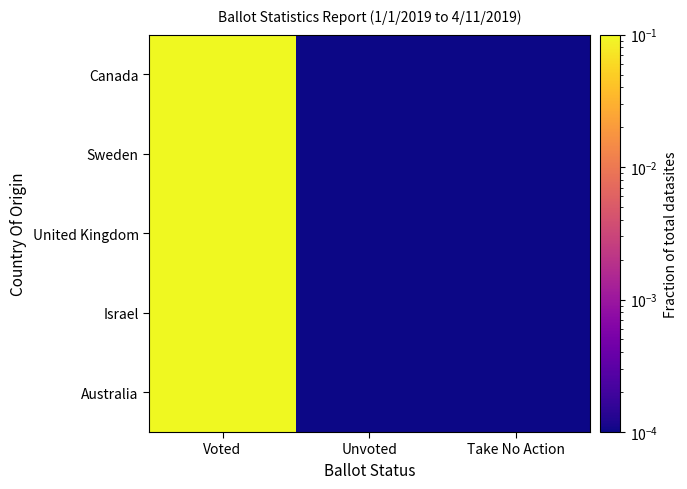

Which series has the largest range (max minus min)?

Canada